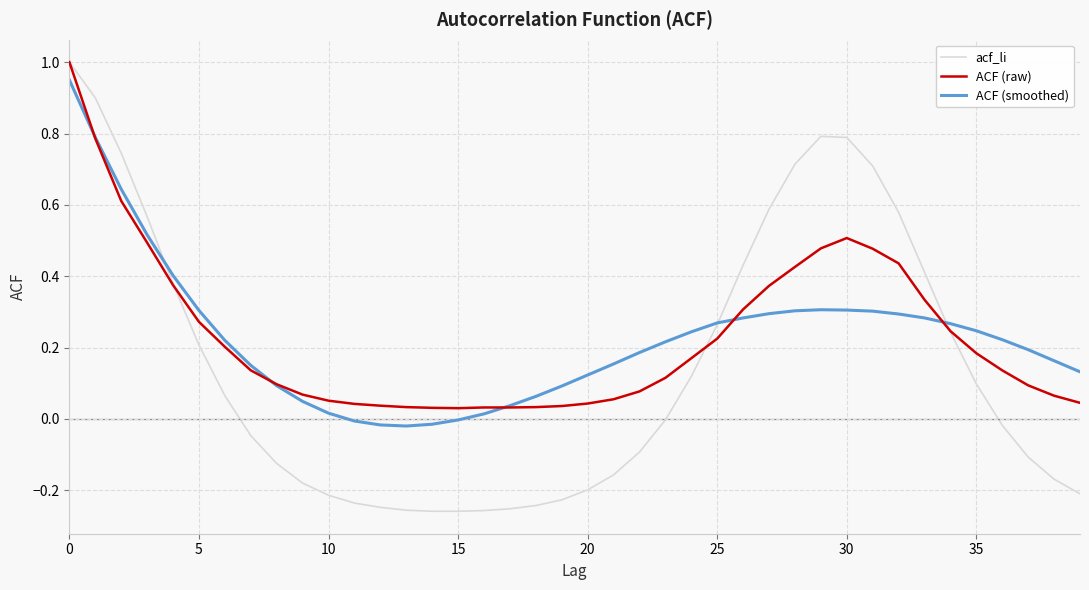

Which series has the widest spread of values?

acf_li